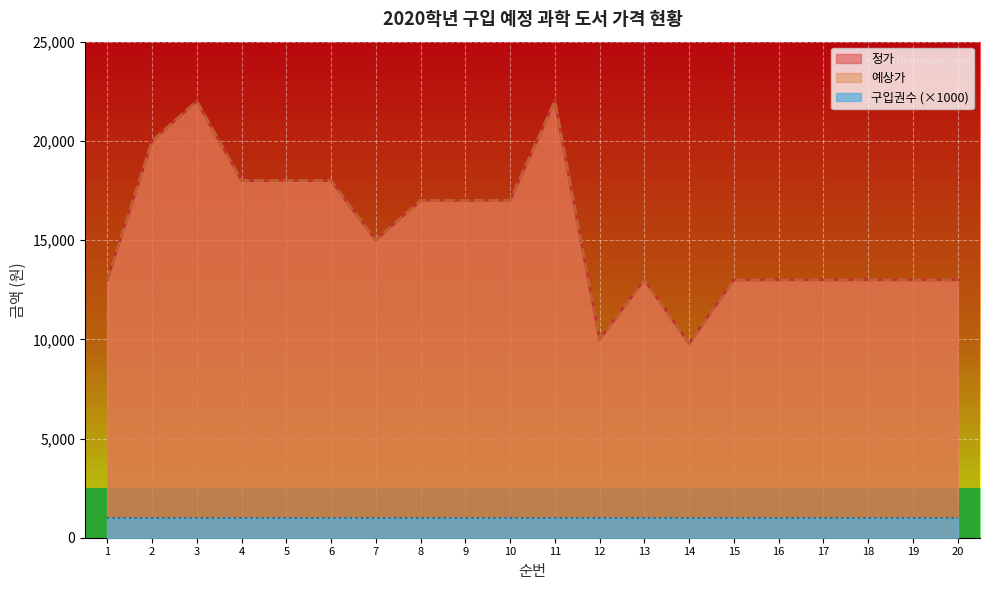

True or false: 정가 has a value of 9800 at 14.

True